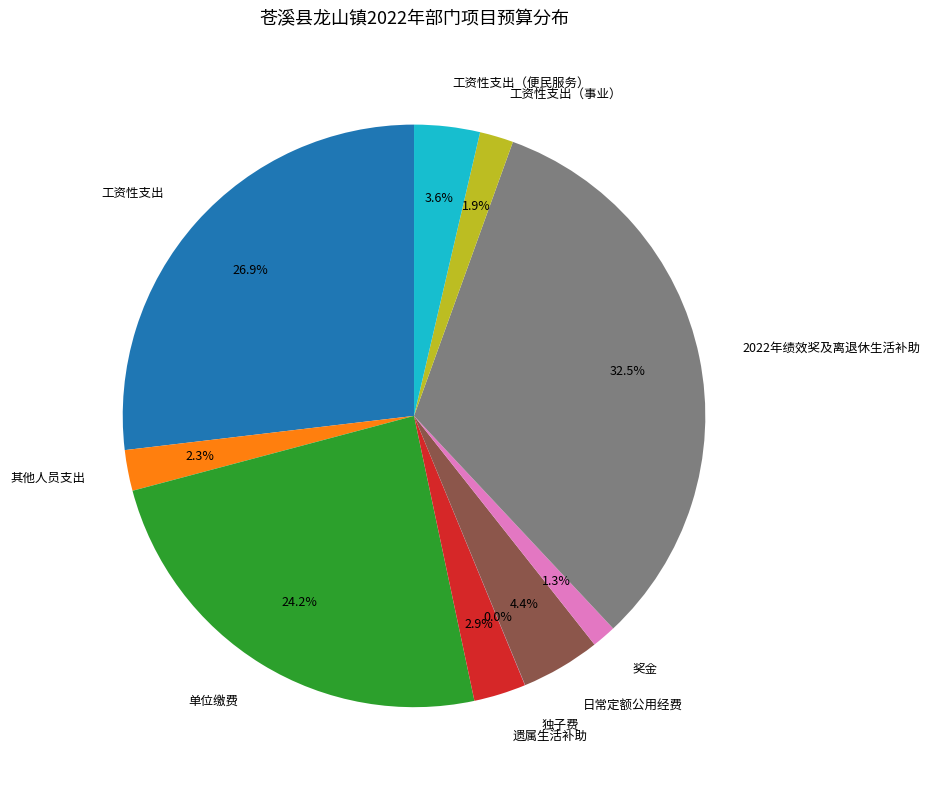

To the nearest percent, what is the combined percentage of 2022年绩效奖及离退休生活补助 and 工资性支出?

59%